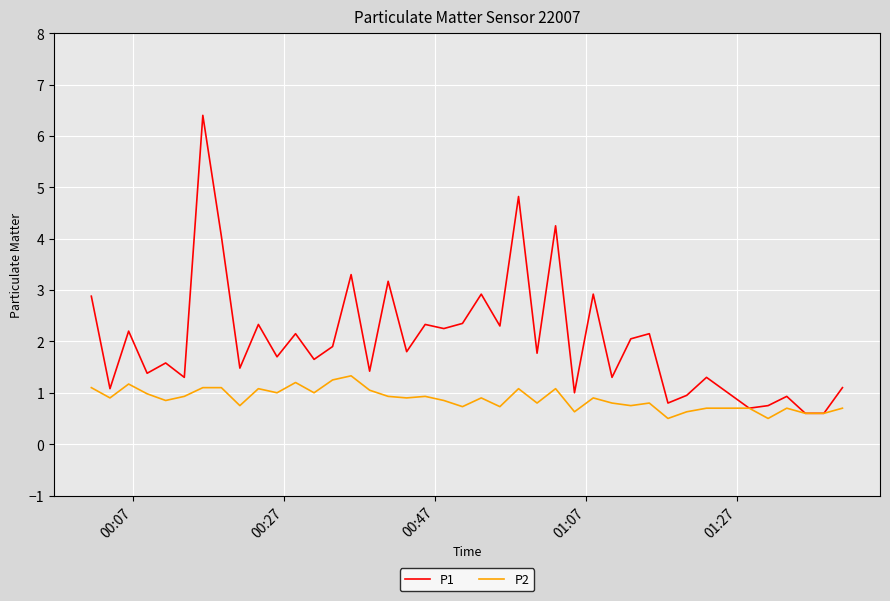

List the series in order of their overall mean, highest first.

P1, P2